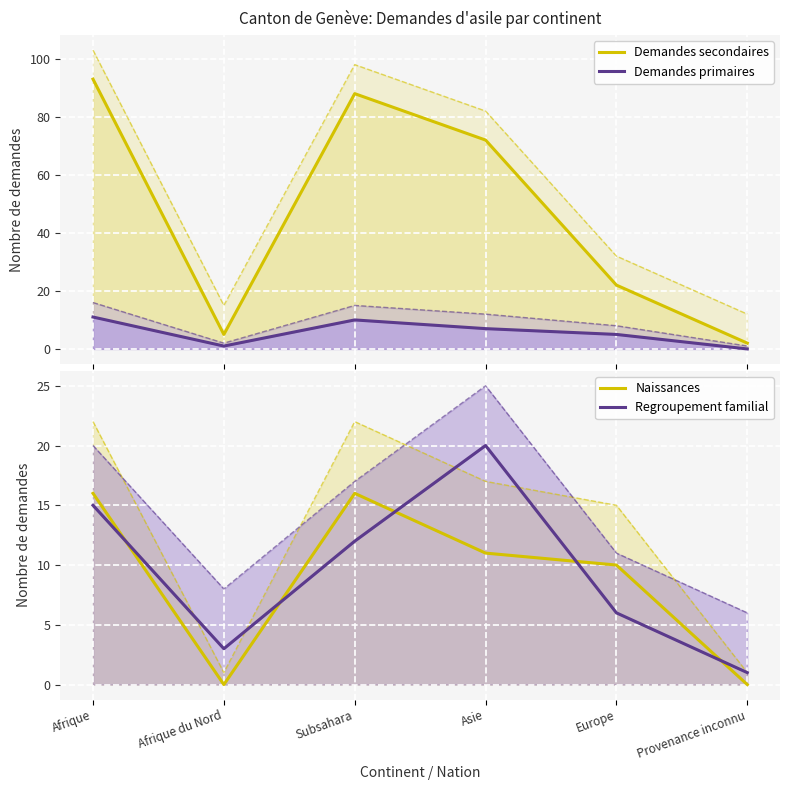

How many lines are shown in the chart?

4